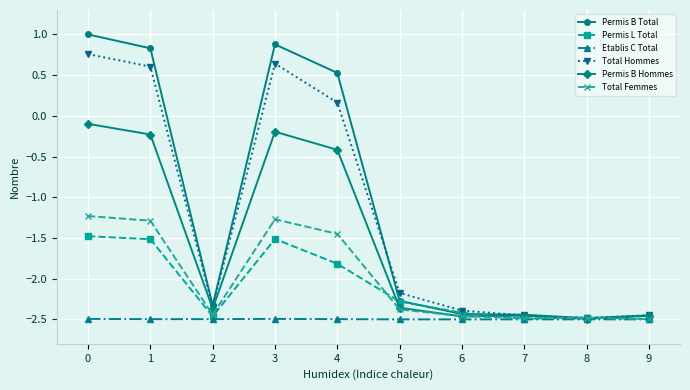

The value of Permis B Total at 2 is -0.9. True or false?

False